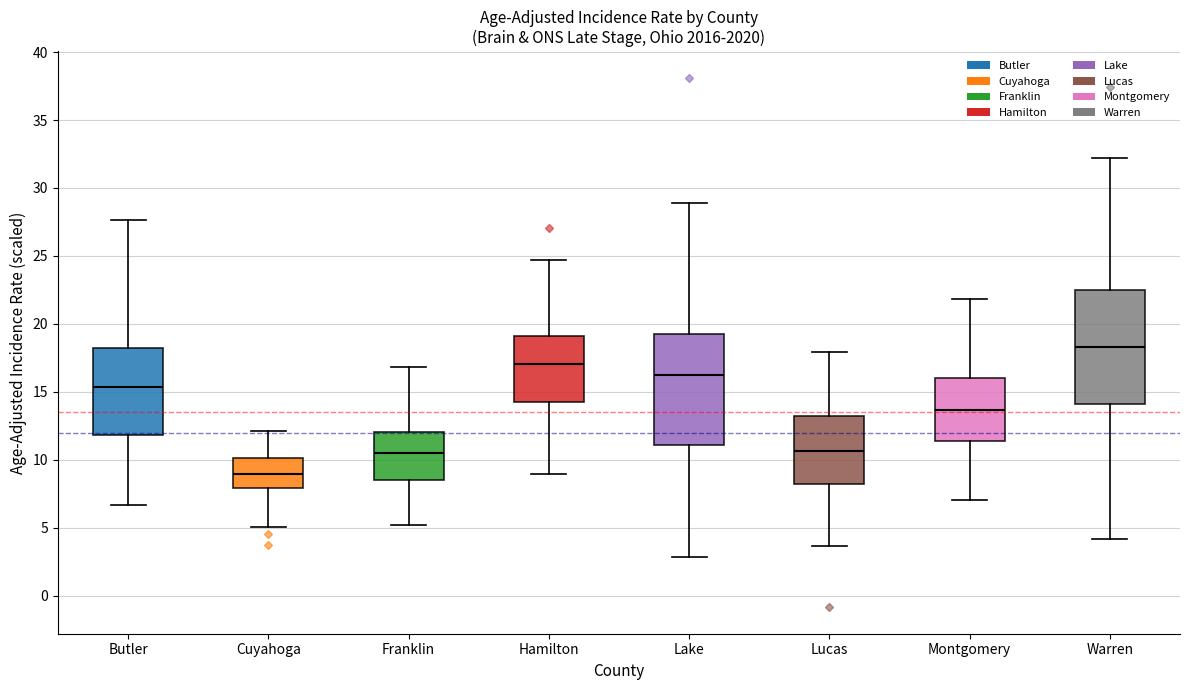

Reading left to right, transcribe this box plot: for each box, give where its median line is, the range the box spans, and where its two whiskers end, as read against the y-axis. The values are not printed on the chart, so give them approximately, as read against the axis.

Butler: median 15.5, box 12.0 to 18.5, whiskers 6.5 to 27.5
Cuyahoga: median 9.0, box 8.0 to 10.0, whiskers 5.0 to 12.0
Franklin: median 10.5, box 8.5 to 12.0, whiskers 5.0 to 17.0
Hamilton: median 17.0, box 14.0 to 19.0, whiskers 9.0 to 24.5
Lake: median 16.0, box 11.0 to 19.0, whiskers 3.0 to 29.0
Lucas: median 10.5, box 8.5 to 13.0, whiskers 3.5 to 18.0
Montgomery: median 13.5, box 11.5 to 16.0, whiskers 7.0 to 22.0
Warren: median 18.5, box 14.0 to 22.5, whiskers 4.0 to 32.0